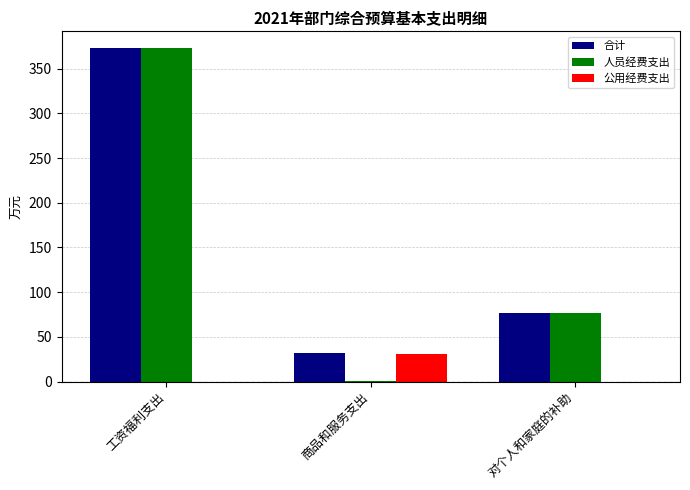

What are all the series names shown in the legend?

合计, 人员经费支出, 公用经费支出